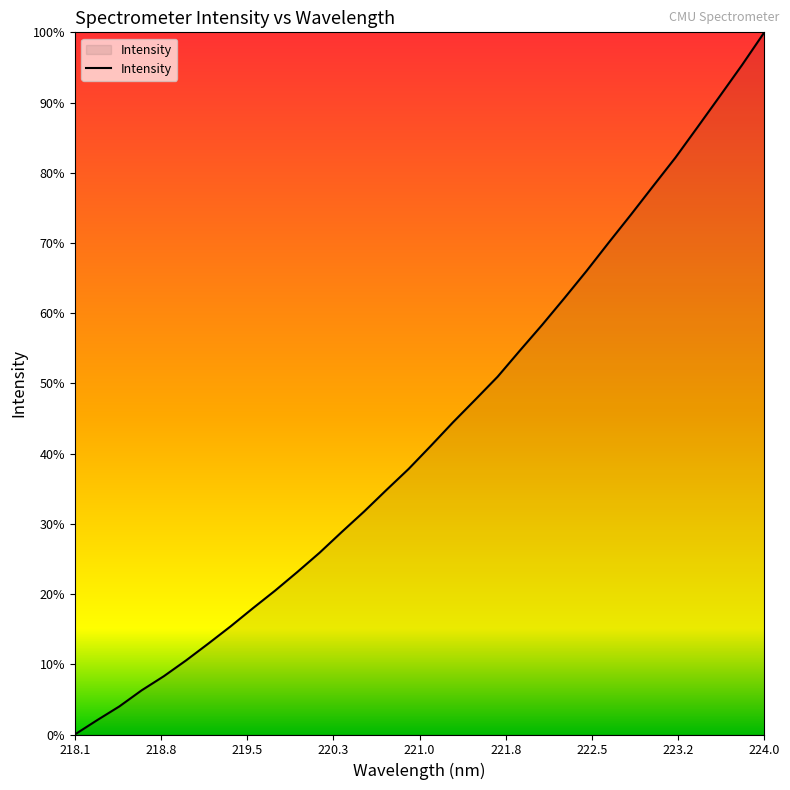

Is this an area chart (filled region under the line)?

Yes